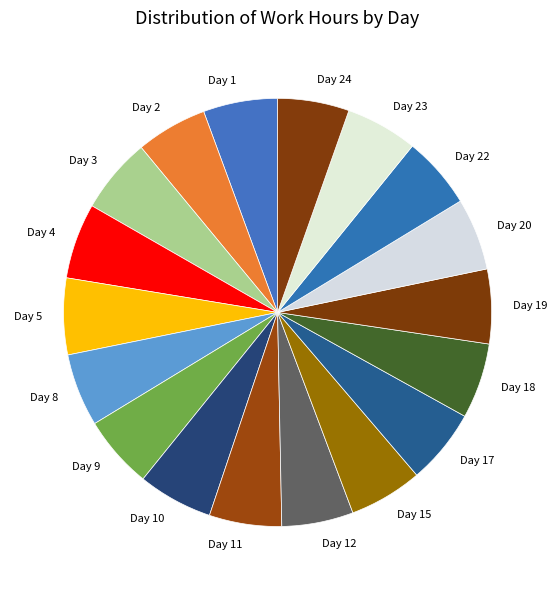

How many slices are in this pie chart?

18